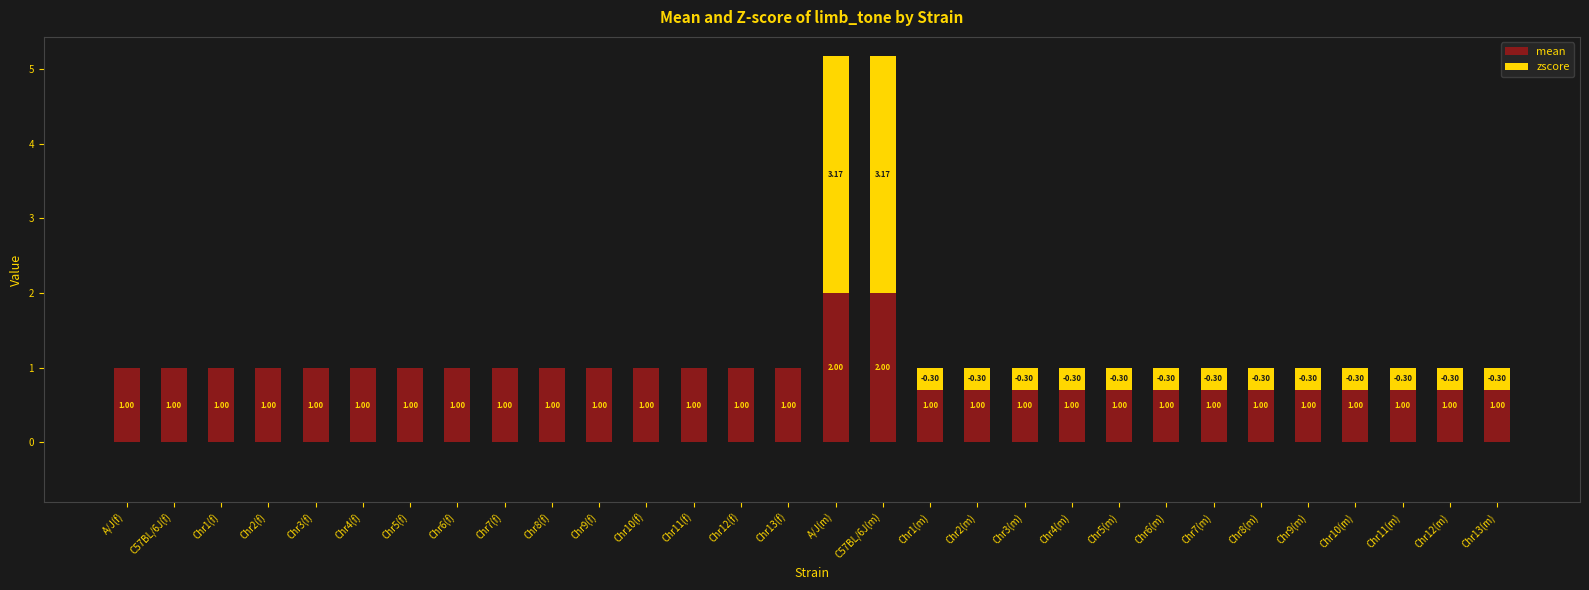

What is the label of the 1st bar from the left?

A/J(f)